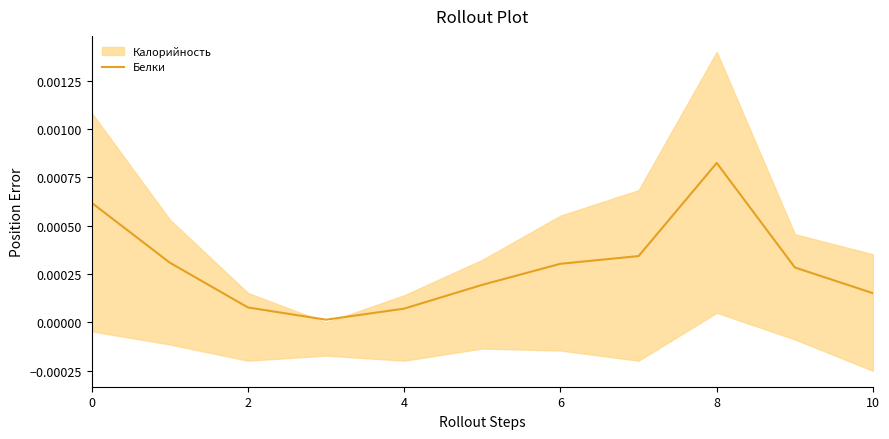

Is it true that the value at 2 is 0.0?

False